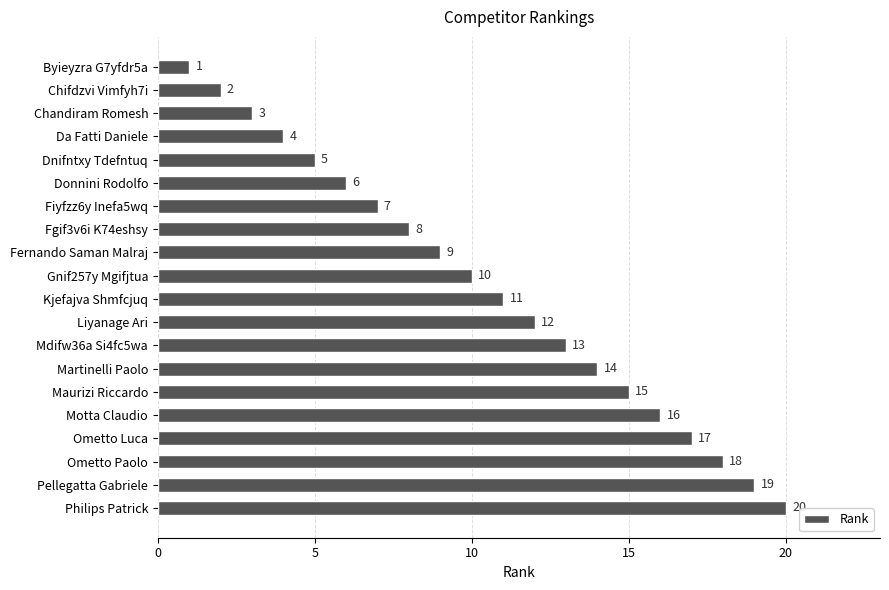

Read the value at Donnini Rodolfo, to the nearest 10.

10